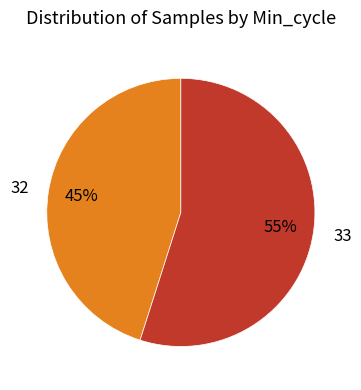

What percentage is the 32 slice, to the nearest percent?

45%